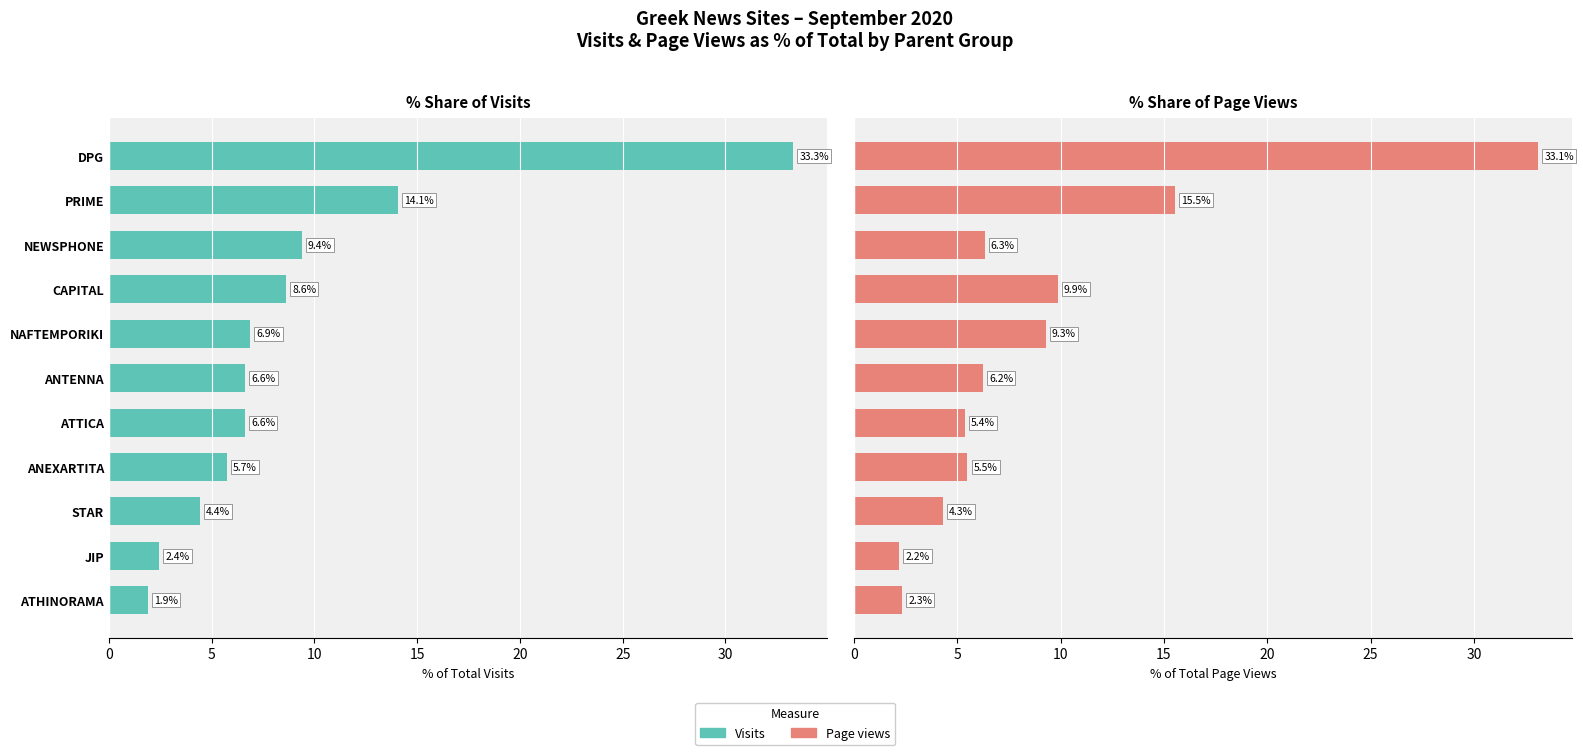

At how many categories does at least one series exceed 22?

1